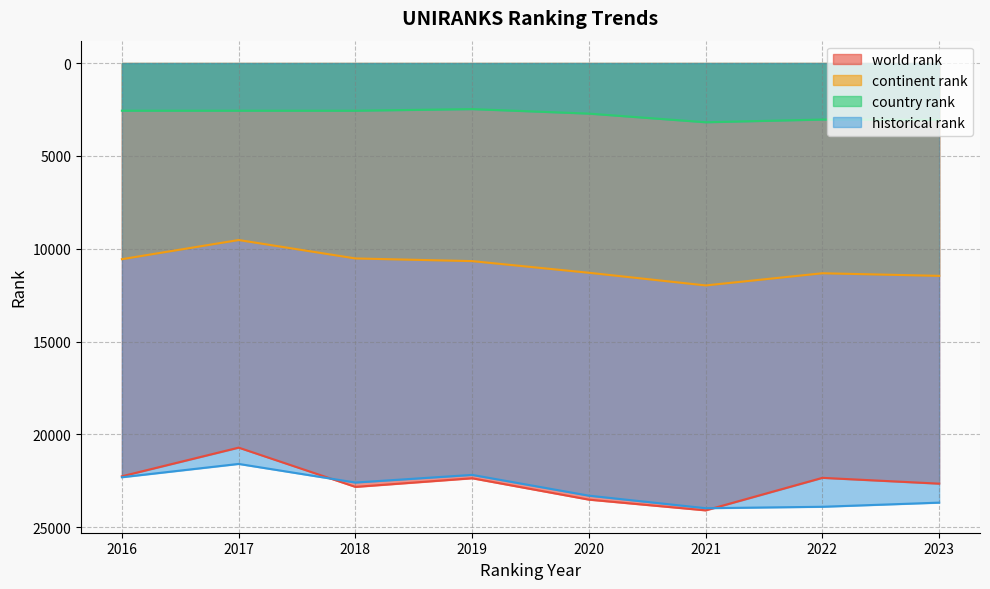

Reading right to left, what are all the values shown in this chart?

world rank: 22652.0	22339.0	24090.0	23512.0	22361.0	22826.0	20712.0	22255.0
continent rank: 11461.0	11321.0	11977.0	11294.0	10667.0	10523.0	9531.0	10563.0
country rank: 3061.0	3044.0	3189.0	2724.0	2481.0	2568.0	2567.0	2567.0
historical rank: 23674.0	23897.0	23974.0	23299.0	22180.0	22592.0	21589.5	22306.0